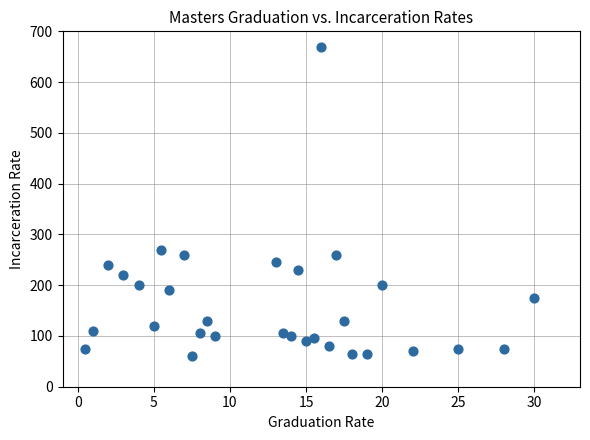

What Y value in the scatter plot is closest to 365?

270